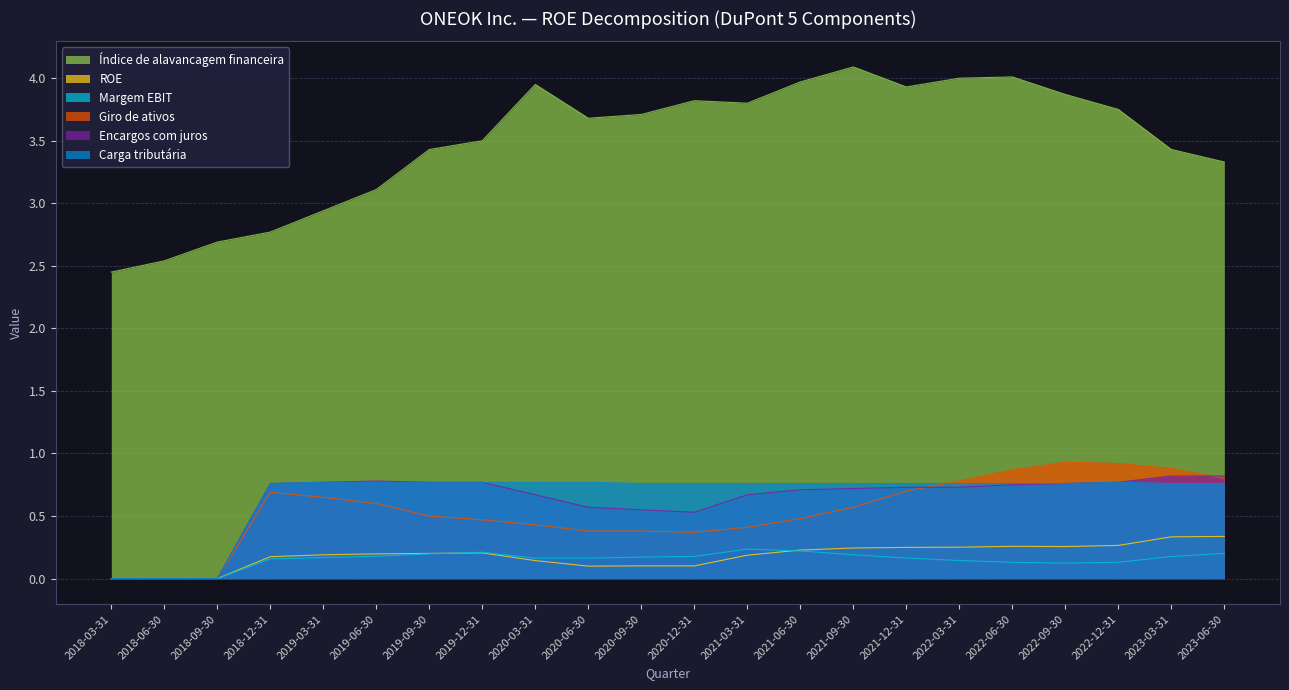

What is the label of the 2nd point from the left?

2018-06-30